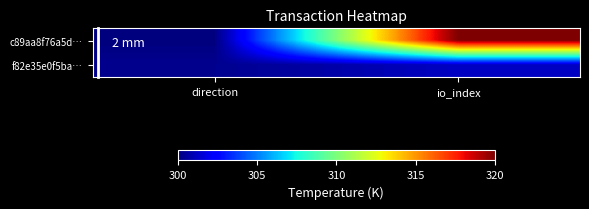

What is the difference between the highest and lowest values at io_index?

18.8